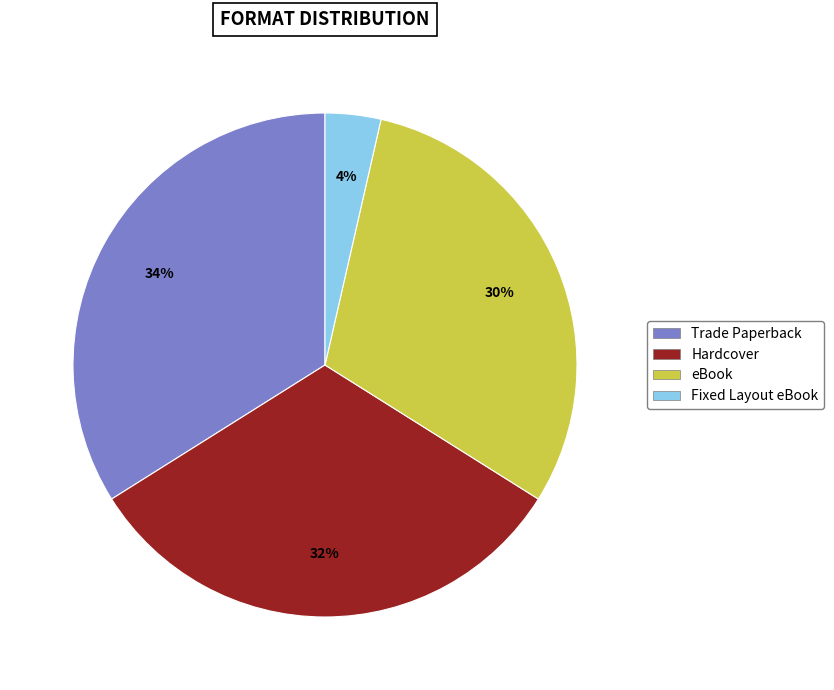

The Trade Paperback slice represents 34% of the pie. True or false?

True